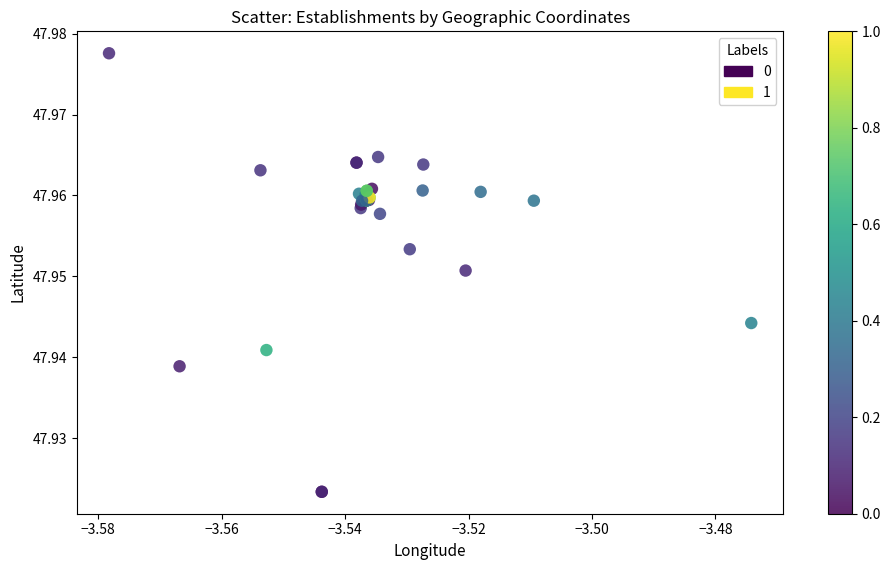

Which series contains the lowest Y value?

0